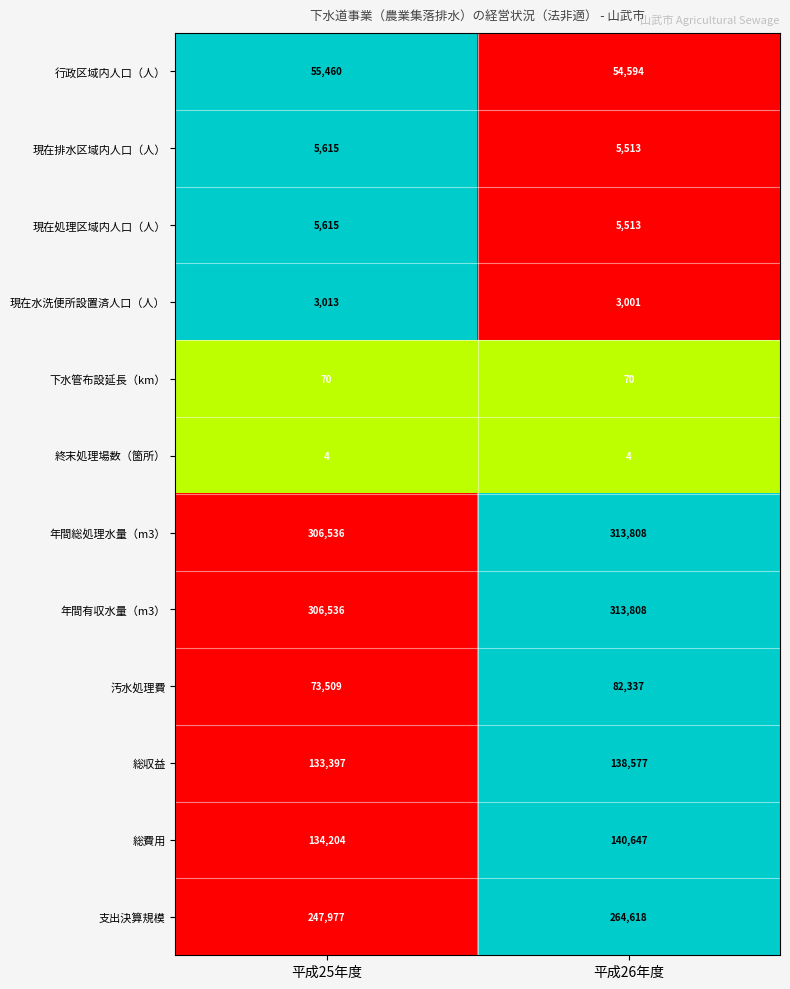

Reading right to left, what are all the values shown in this chart?

行政区域内人口（人）: 54594	55460
現在排水区域内人口（人）: 5513	5615
現在処理区域内人口（人）: 5513	5615
現在水洗便所設置済人口（人）: 3001	3013
下水管布設延長（km）: 70	70
終末処理場数（箇所）: 4	4
年間総処理水量（m3）: 313808	306536
年間有収水量（m3）: 313808	306536
汚水処理費: 82337	73509
総収益: 138577	133397
総費用: 140647	134204
支出決算規模: 264618	247977